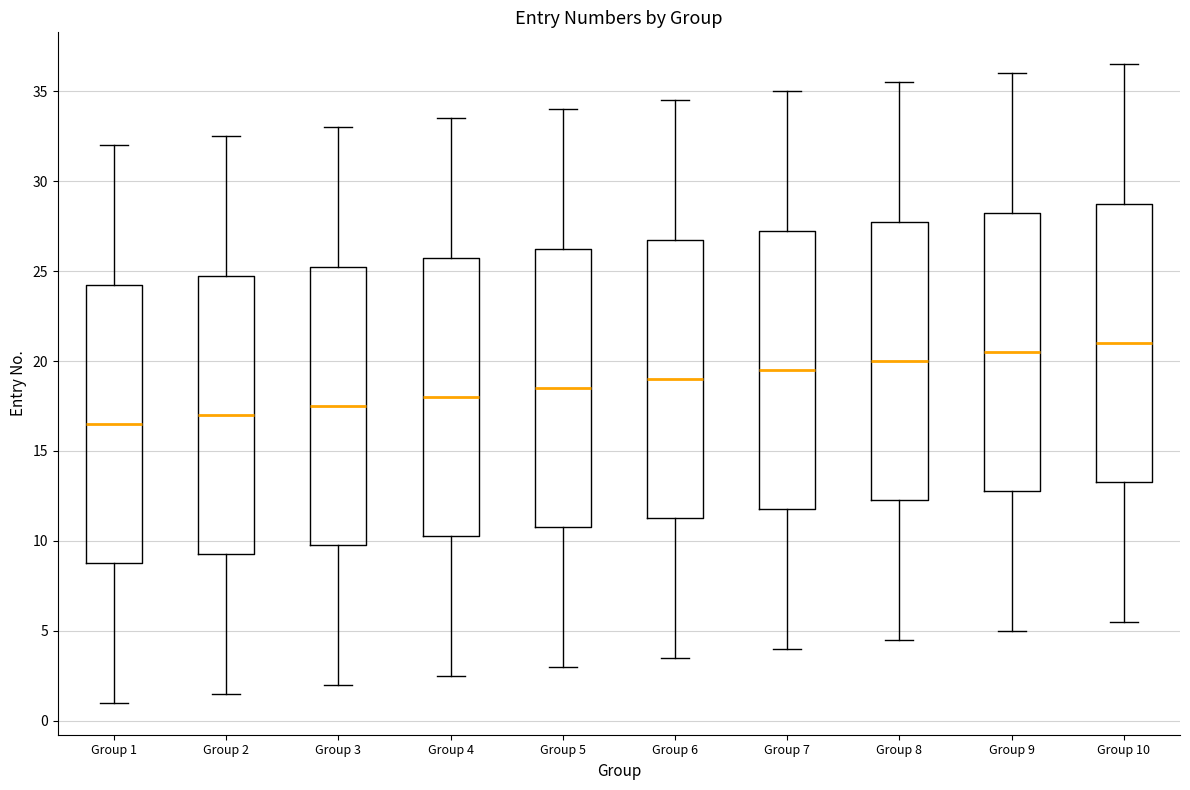

Reading left to right, transcribe this box plot: for each box, give where its median line is, the range the box spans, and where its two whiskers end, as read against the y-axis. The values are not printed on the chart, so give them approximately, as read against the axis.

Group 1: median 16.5, box 9.0 to 24.5, whiskers 1.0 to 32.0
Group 2: median 17.0, box 9.5 to 25.0, whiskers 1.5 to 32.5
Group 3: median 17.5, box 10.0 to 25.5, whiskers 2.0 to 33.0
Group 4: median 18.0, box 10.5 to 26.0, whiskers 2.5 to 33.5
Group 5: median 18.5, box 11.0 to 26.5, whiskers 3.0 to 34.0
Group 6: median 19.0, box 11.5 to 27.0, whiskers 3.5 to 34.5
Group 7: median 19.5, box 12.0 to 27.5, whiskers 4.0 to 35.0
Group 8: median 20.0, box 12.5 to 28.0, whiskers 4.5 to 35.5
Group 9: median 20.5, box 13.0 to 28.5, whiskers 5.0 to 36.0
Group 10: median 21.0, box 13.5 to 29.0, whiskers 5.5 to 36.5